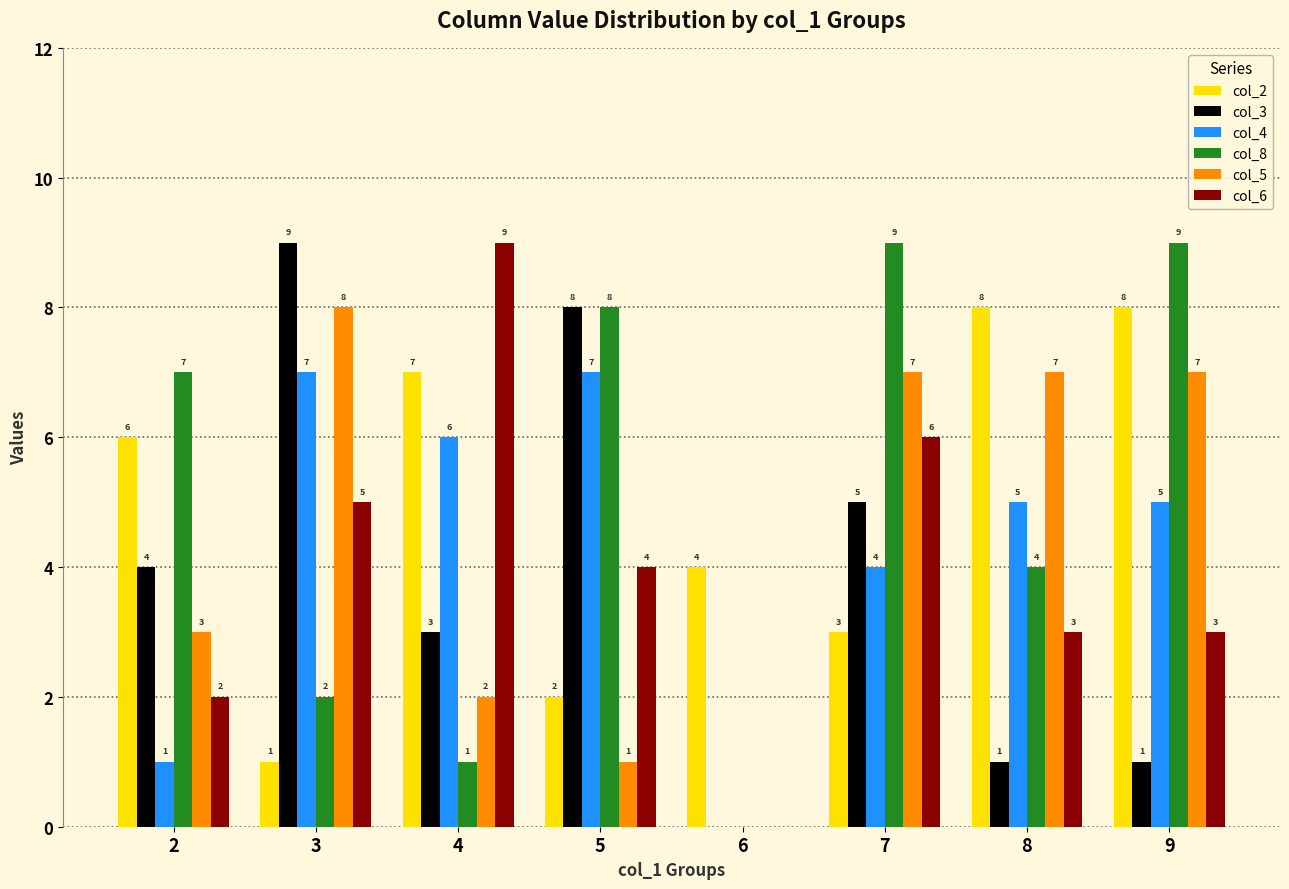

What is the sum of the col_4 values at 9 and 4?

11